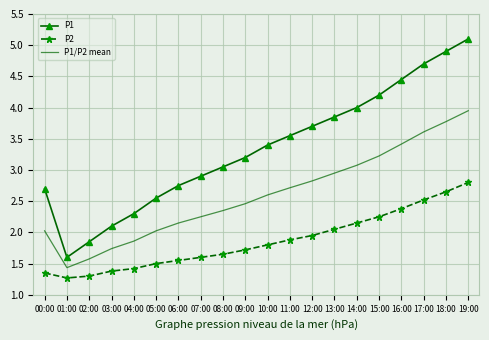

Is it true that P1/P2 mean equals 3.1 at 14:00?

True